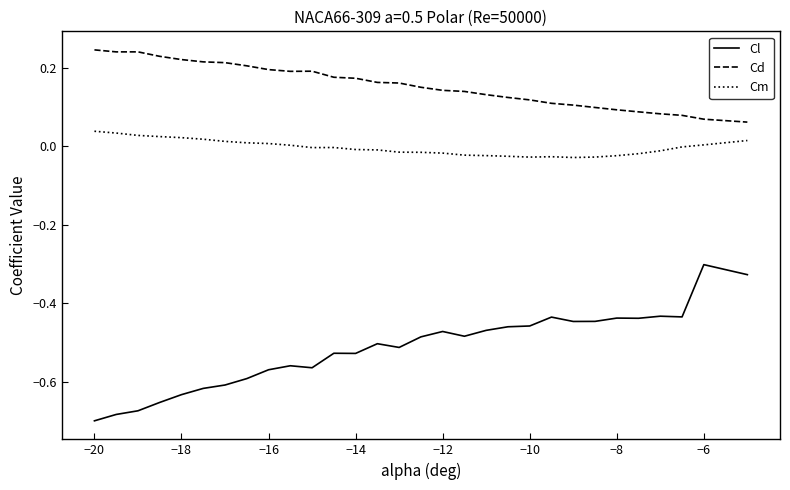

List the series in order of their overall mean, lowest first.

Cl, Cm, Cd